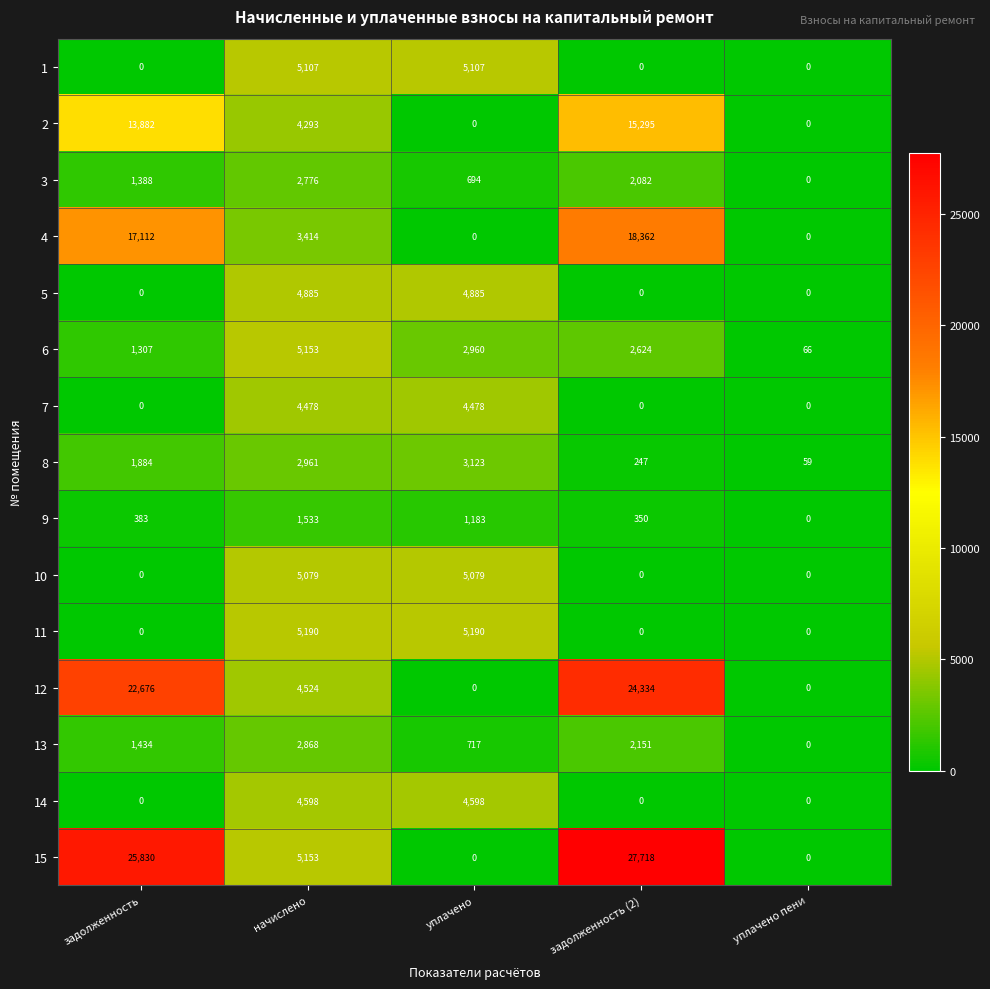

Which label corresponds to the largest value in the chart?

задолженность (2)